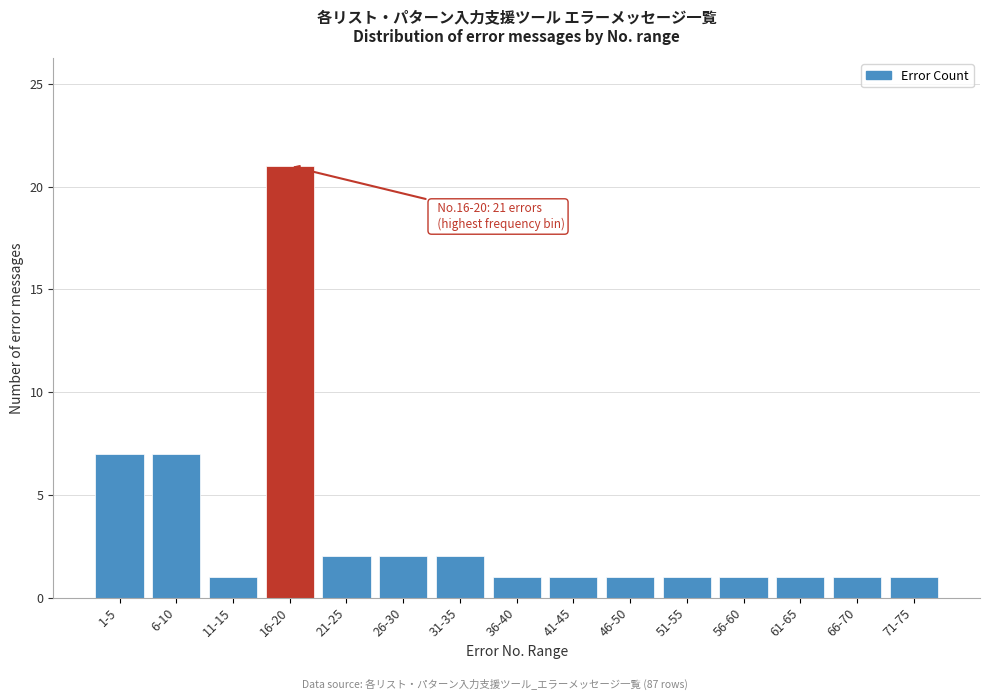

Reading left to right, what are all the values shown in this chart?

1-5=7	6-10=7	11-15=1	16-20=21	21-25=2	26-30=2	31-35=2	36-40=1	41-45=1	46-50=1	51-55=1	56-60=1	61-65=1	66-70=1	71-75=1